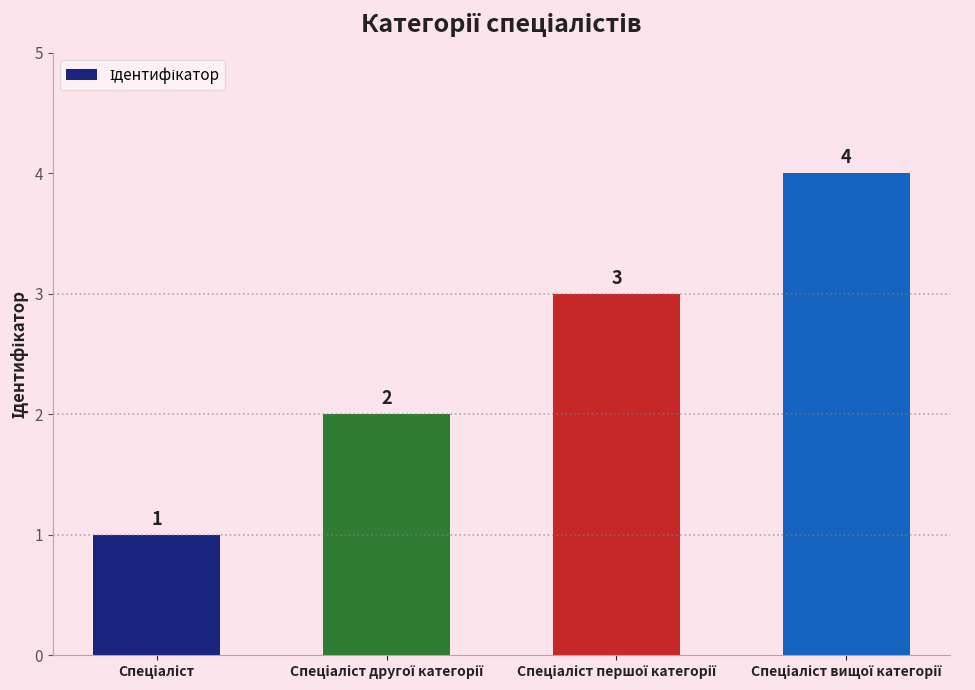

What is the greatest value displayed?

4